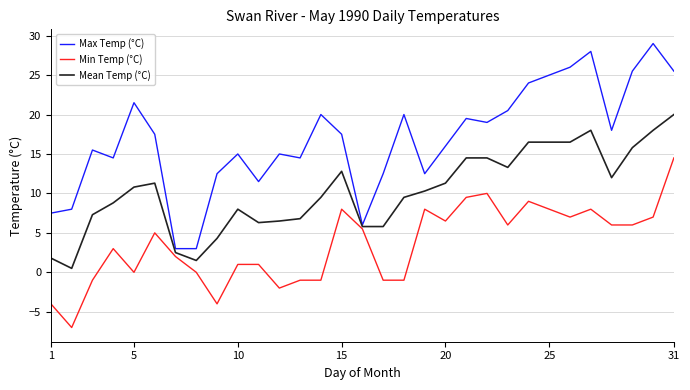

Which series has the largest total across all categories?

Max Temp (°C)